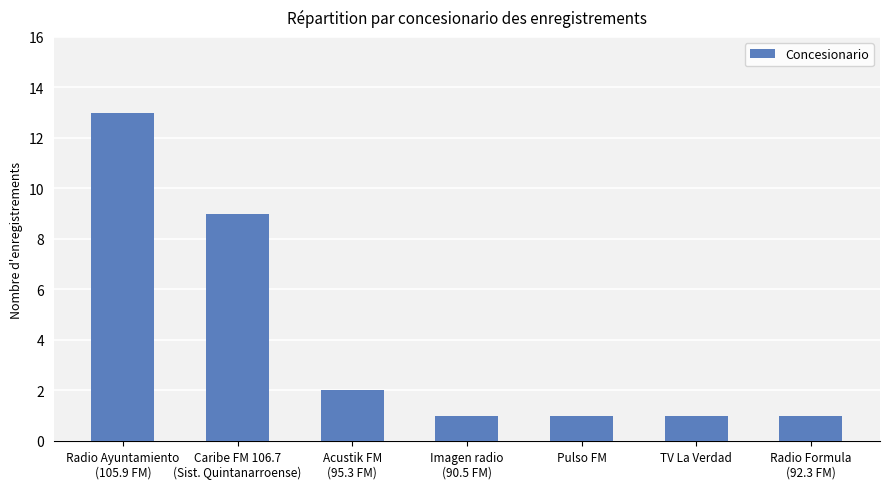

What is the average value?

4